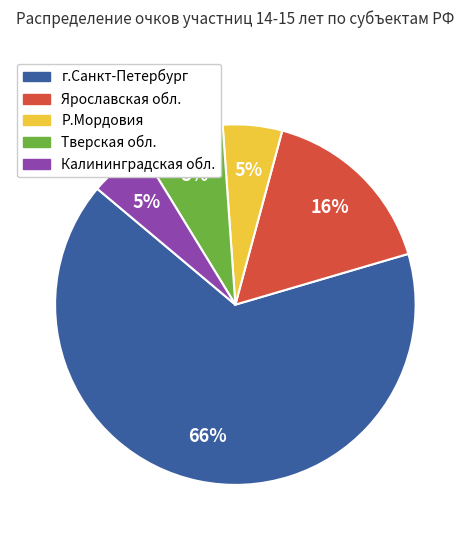

Which has a higher value, Калининградская обл. or г.Санкт-Петербург?

г.Санкт-Петербург